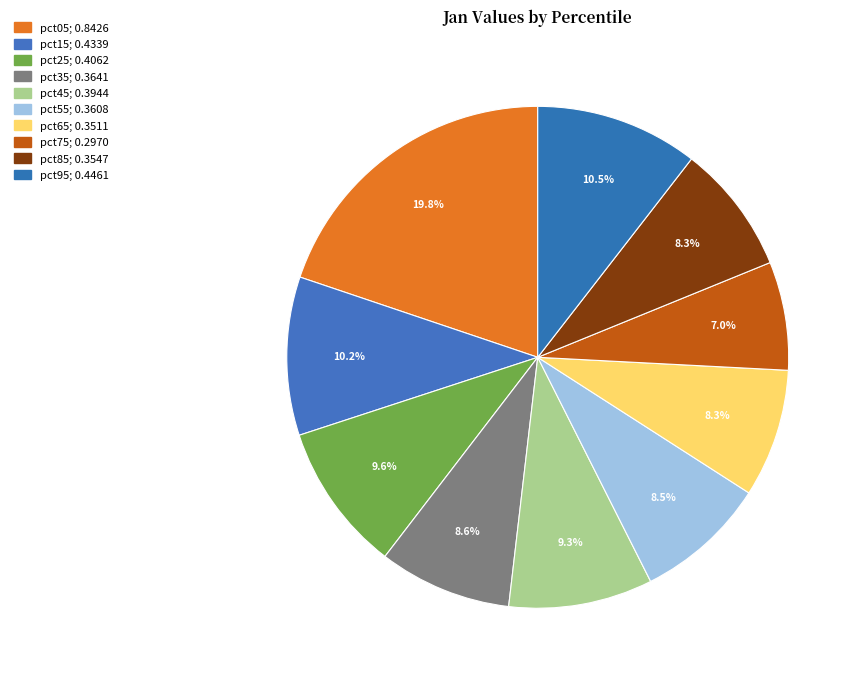

The pct65 slice represents 8% of the pie. True or false?

True